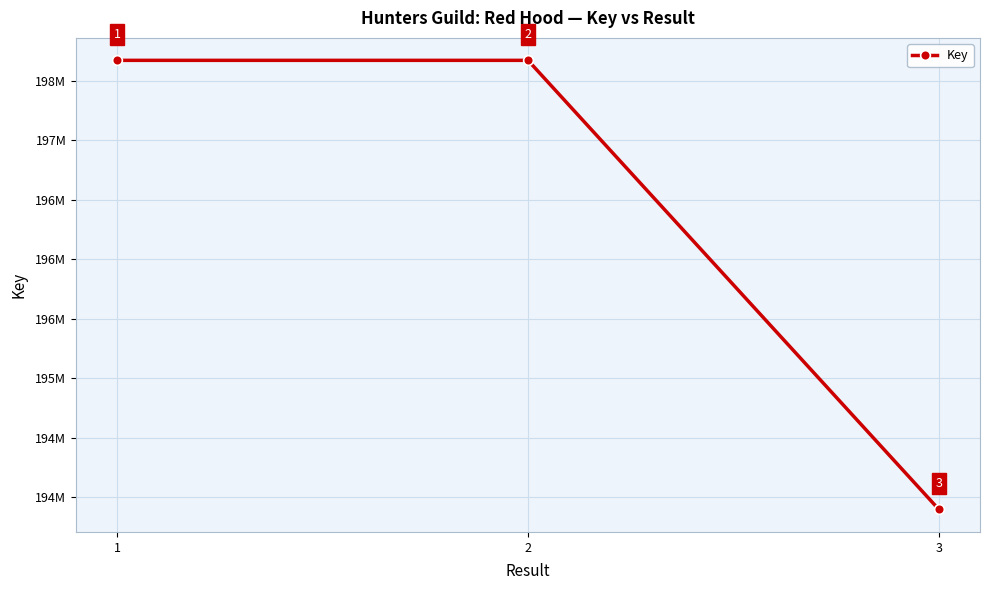

The value at 3 is 341202738. True or false?

False